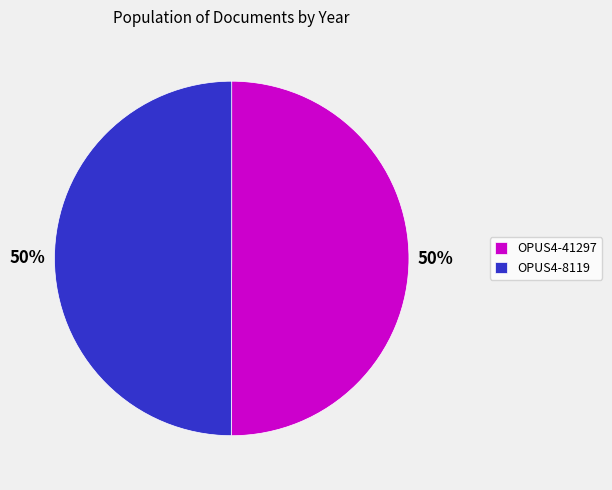

How many segments does this pie chart have?

2